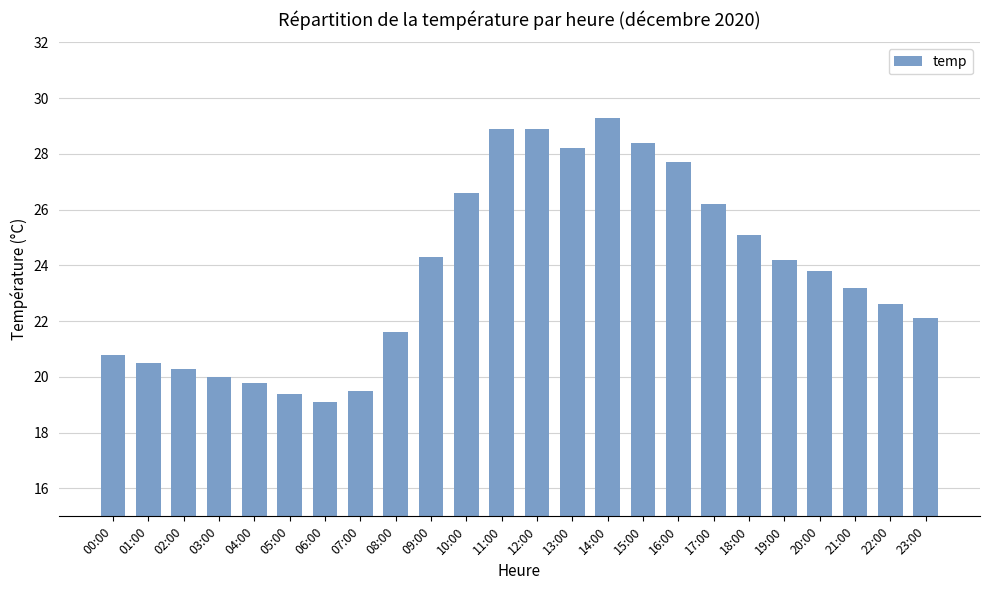

What position from the right is 12:00?

12